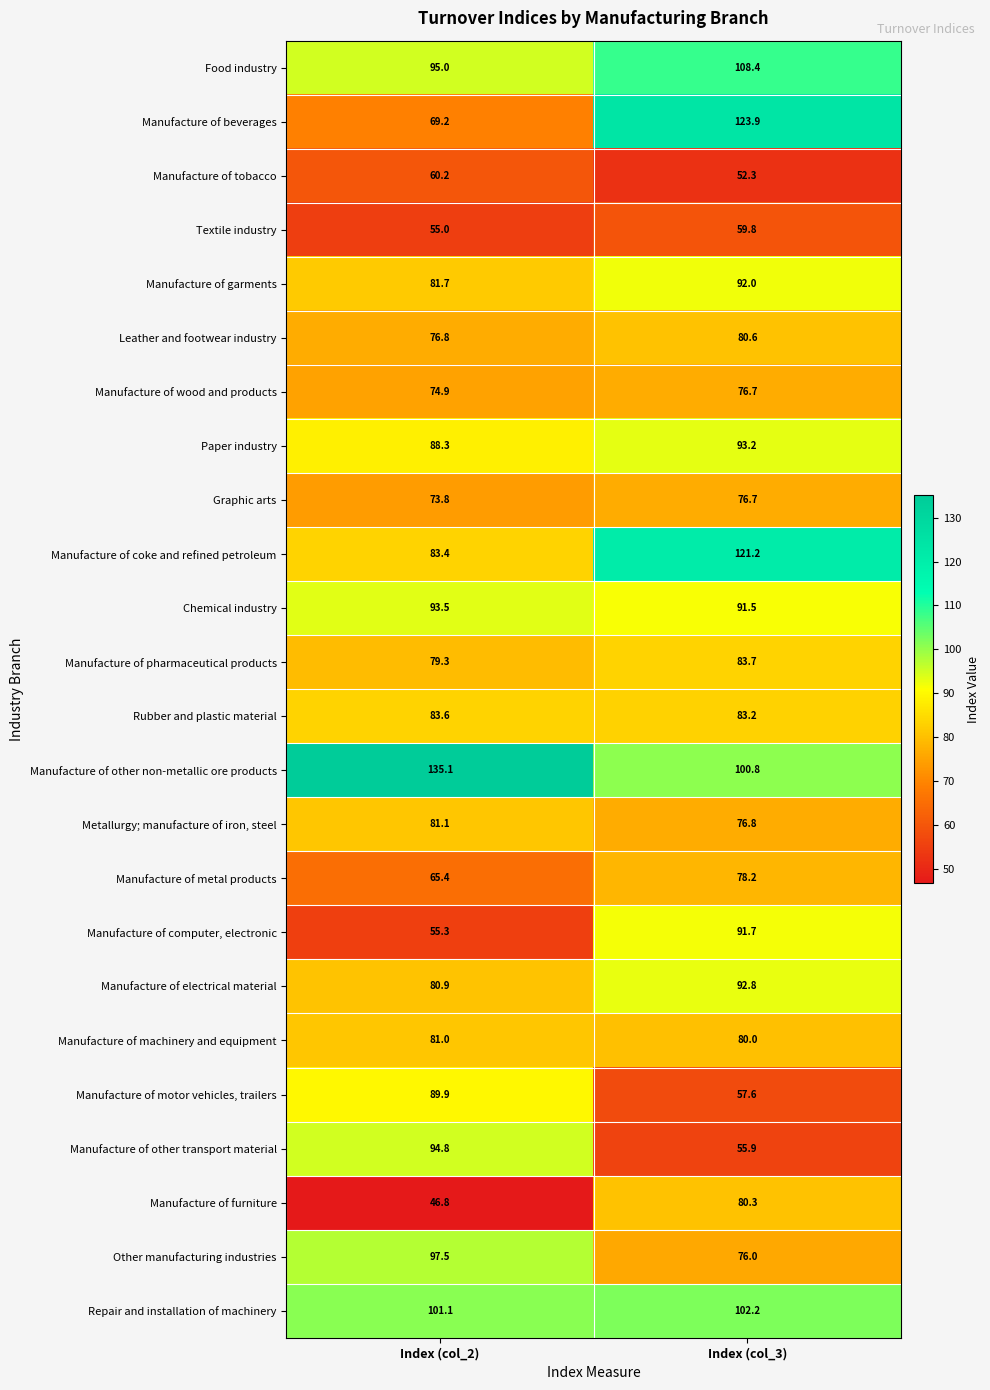

Which series has the largest range (max minus min)?

Manufacture of beverages